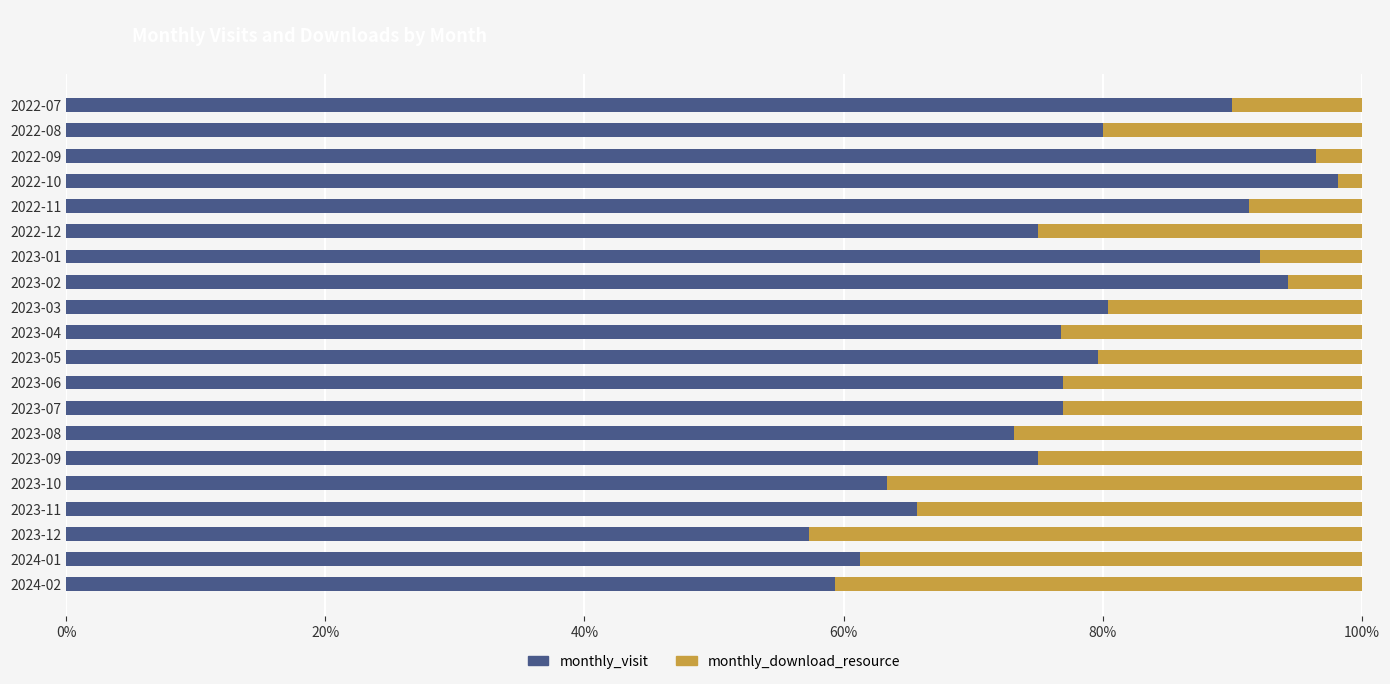

What is the total value across all series at 2023-12?

100.0